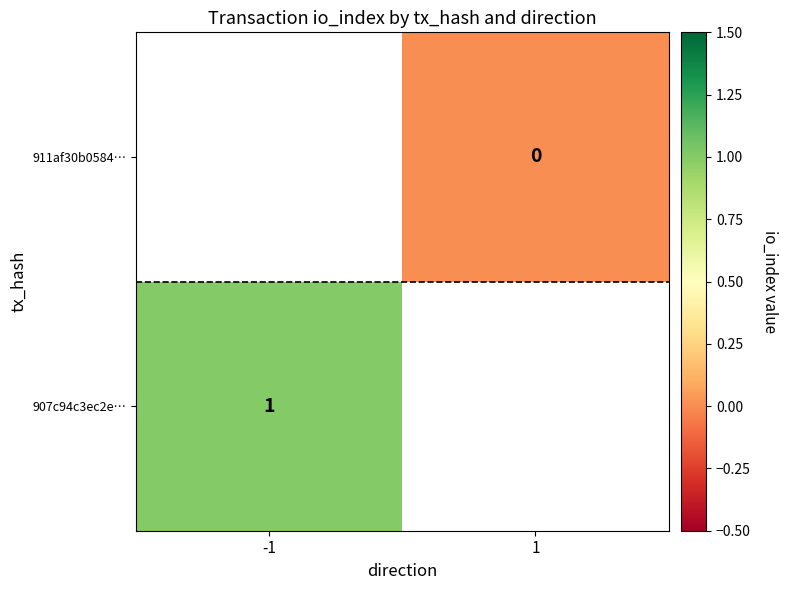

The value of 907c94c3ec2e… at -1 is 2. True or false?

False